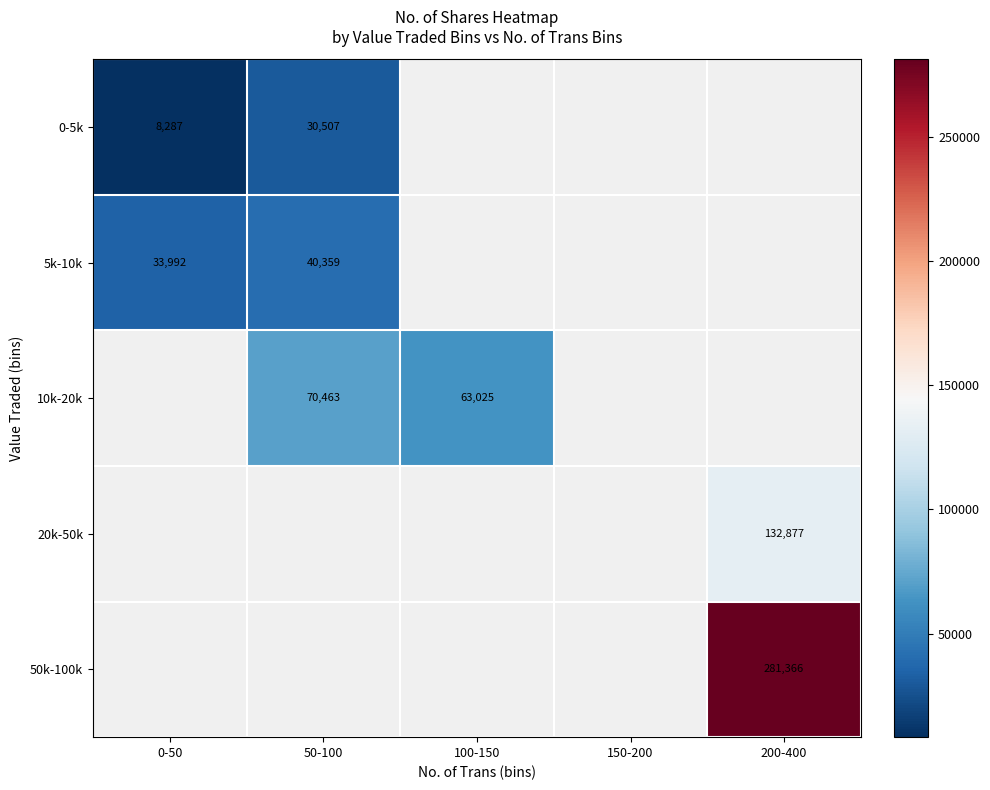

Count the number of categories in the chart.

5